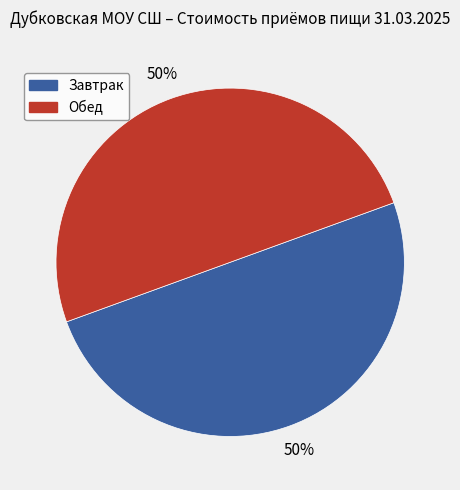

What is the ratio of the value at Завтрак to the value at Обед?

1.0